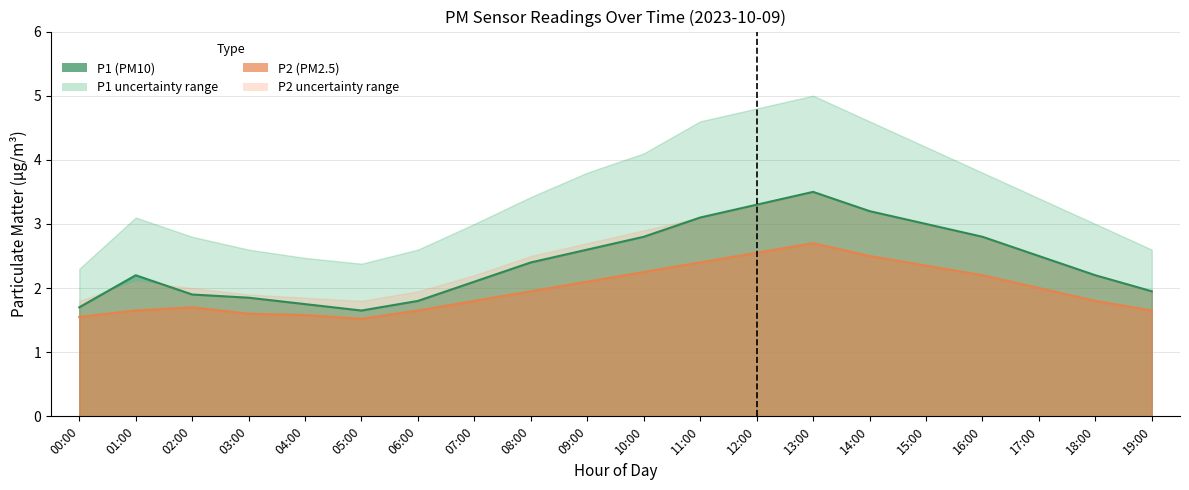

How many lines are shown in the chart?

2